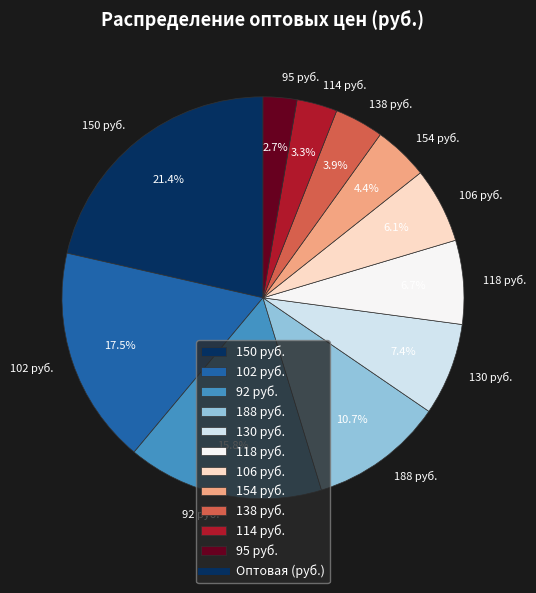

Which slice is the largest?

150 руб.